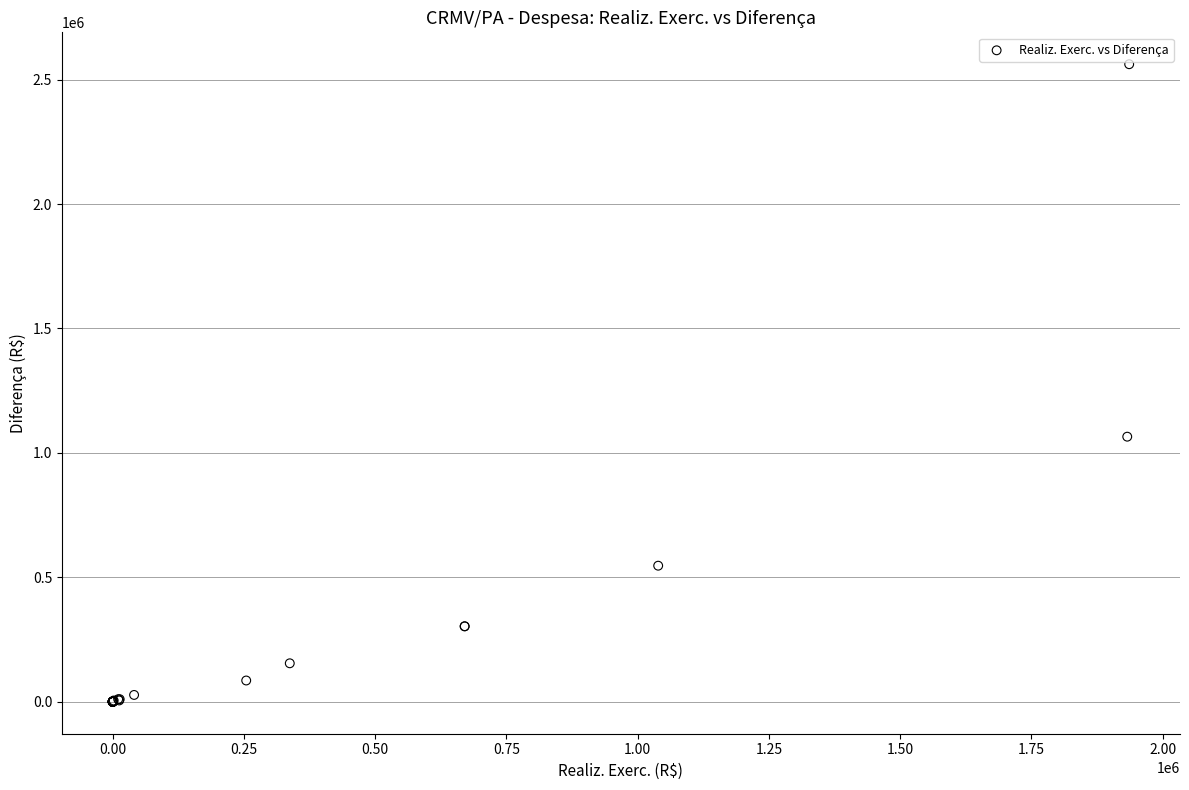

What Y value in the scatter plot is closest to 1280783?

1065241.5